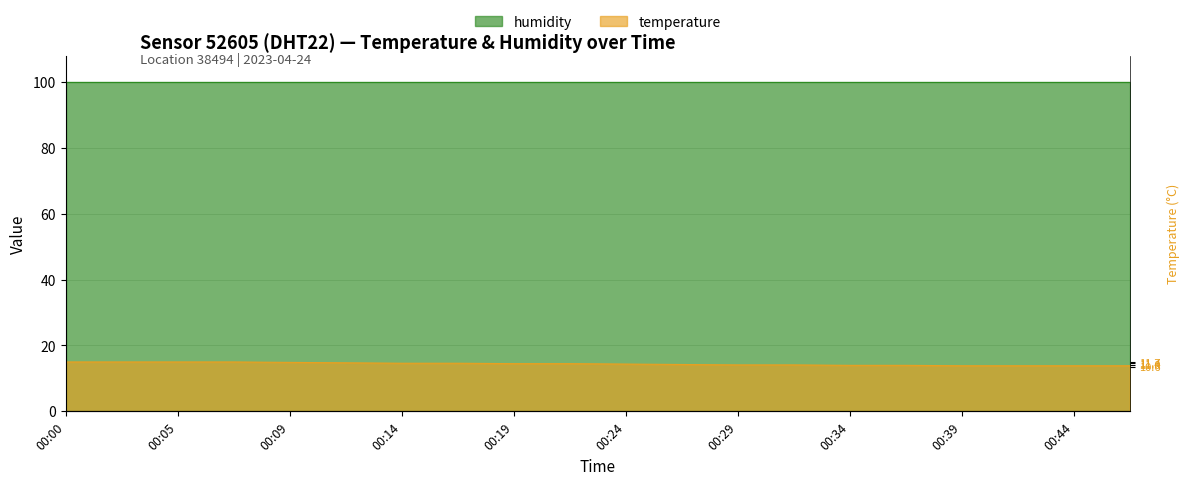

Reading left to right, what are all the values shown in this chart?

15.0	15.0	15.0	15.0	14.9	14.7	14.6	14.6	14.5	14.5	14.3	14.2	14.1	14.1	14.0	14.0	13.8	13.8	13.8	13.8